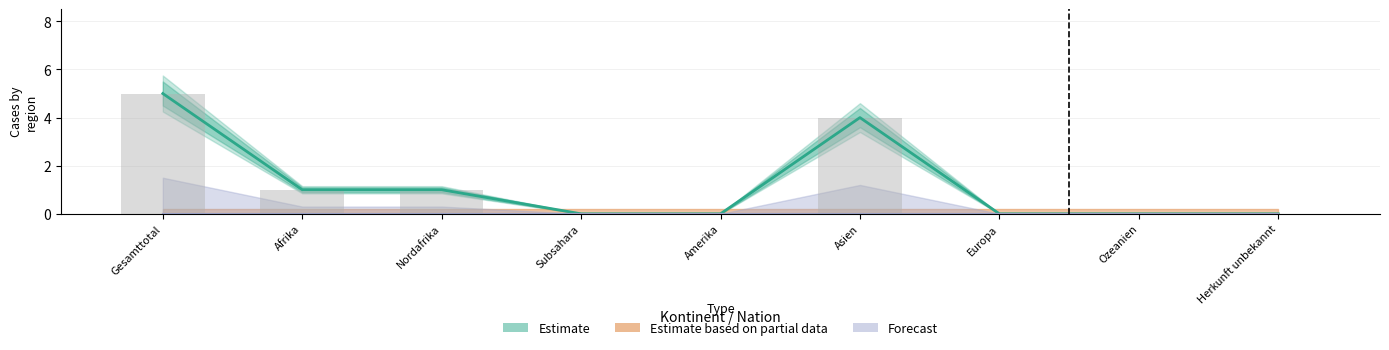

How many values are above zero?

4